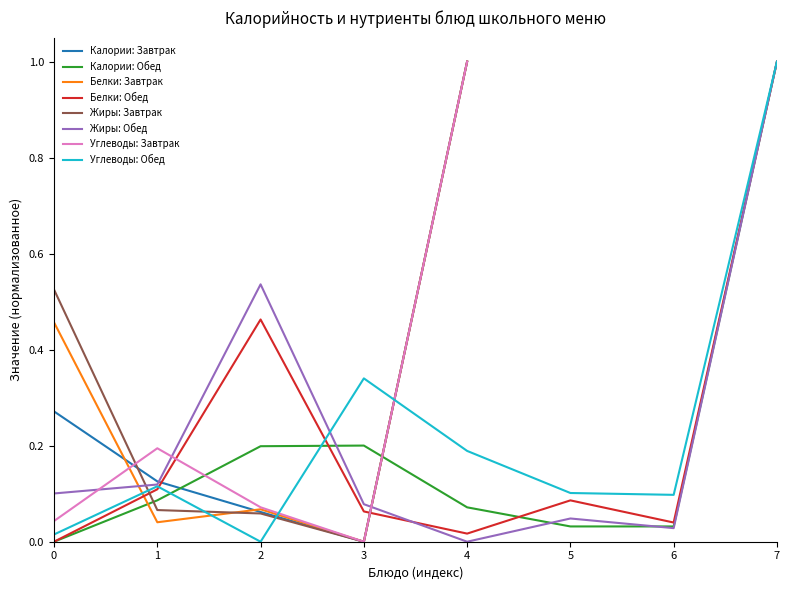

Is it true that Углеводы: Обед equals 0.2 at 6?

False